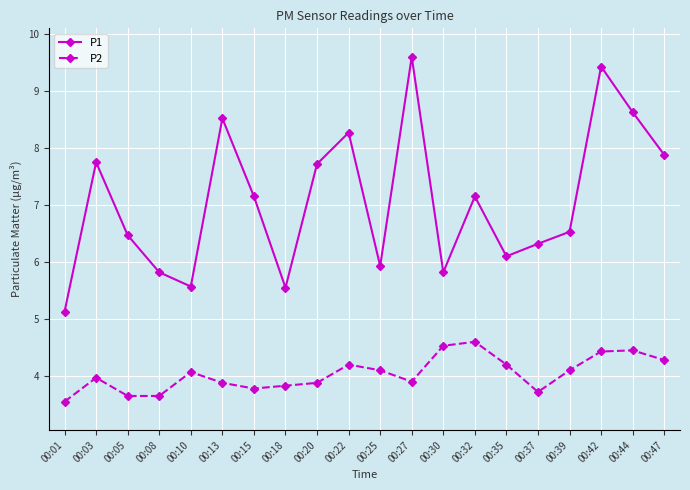

What are all the series names shown in the legend?

P1, P2